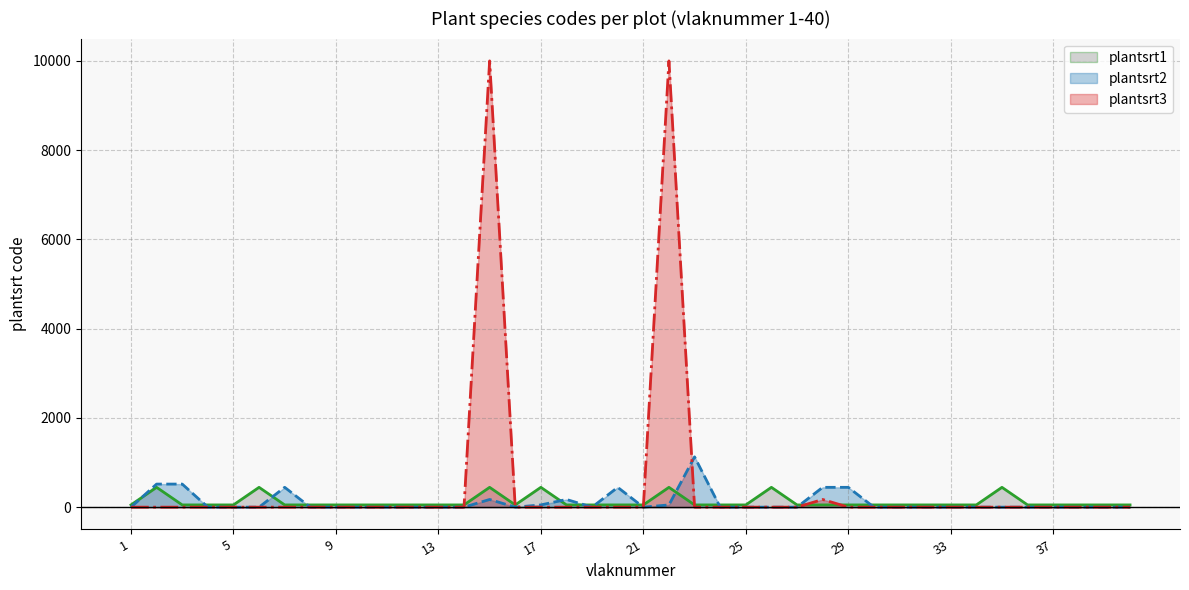

Which category has the highest value in the plantsrt3 series?

15